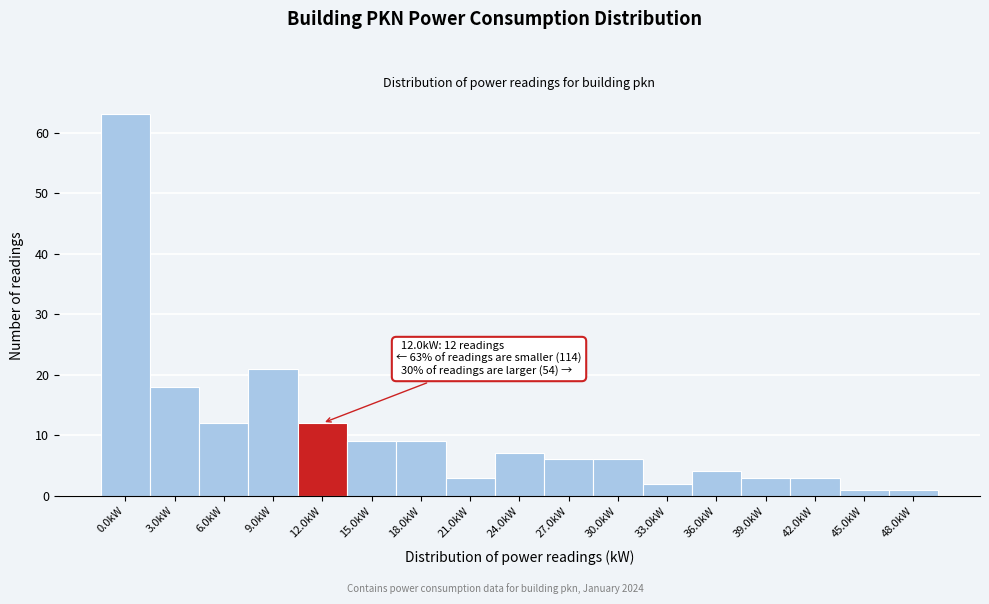

Reading right to left, transcribe all the data shown in this chart.

1	1	3	3	4	2	6	6	7	3	9	9	12	21	12	18	63